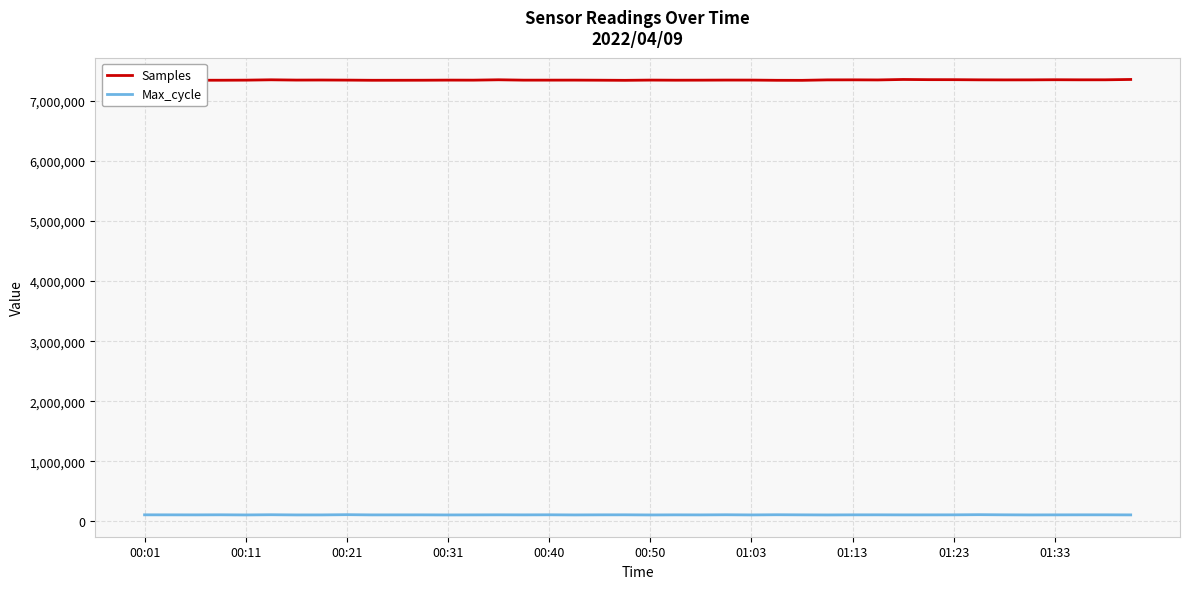

In Samples, how many points are lower than both neighbors (excluding endpoints)?

11